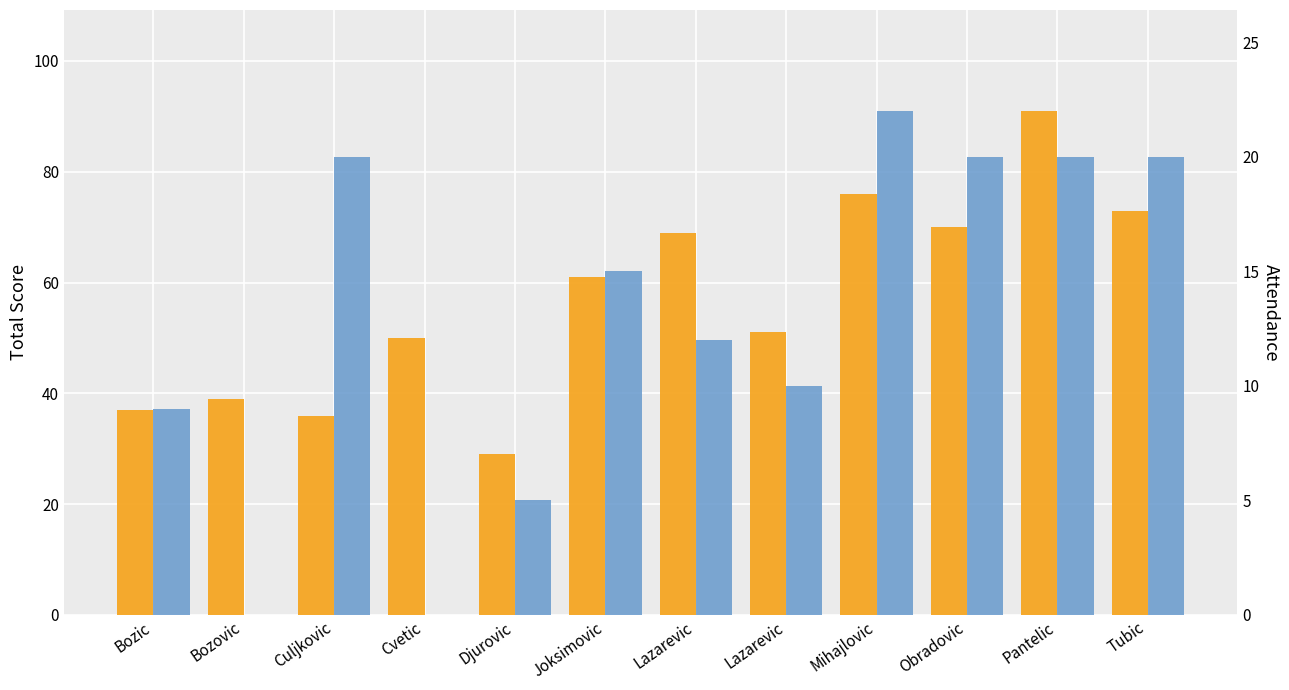

What is the value of the Total Score bar at the 10th from the left?

70